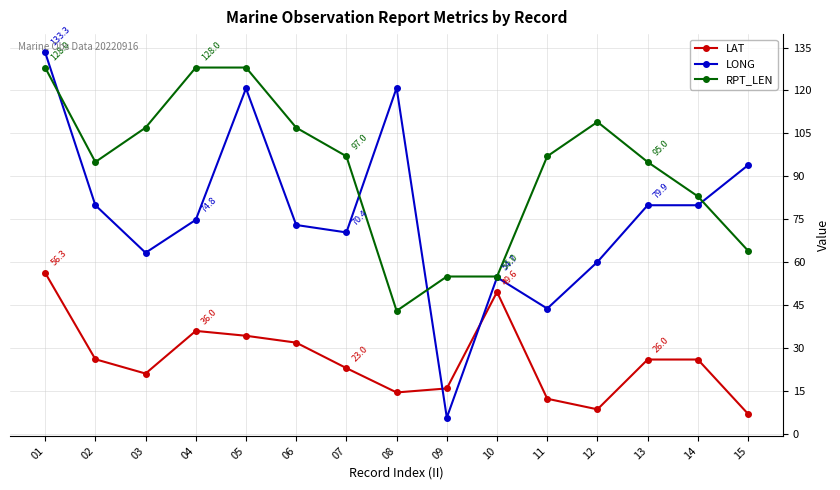

List the series in order of their peak value, highest first.

LONG, RPT_LEN, LAT